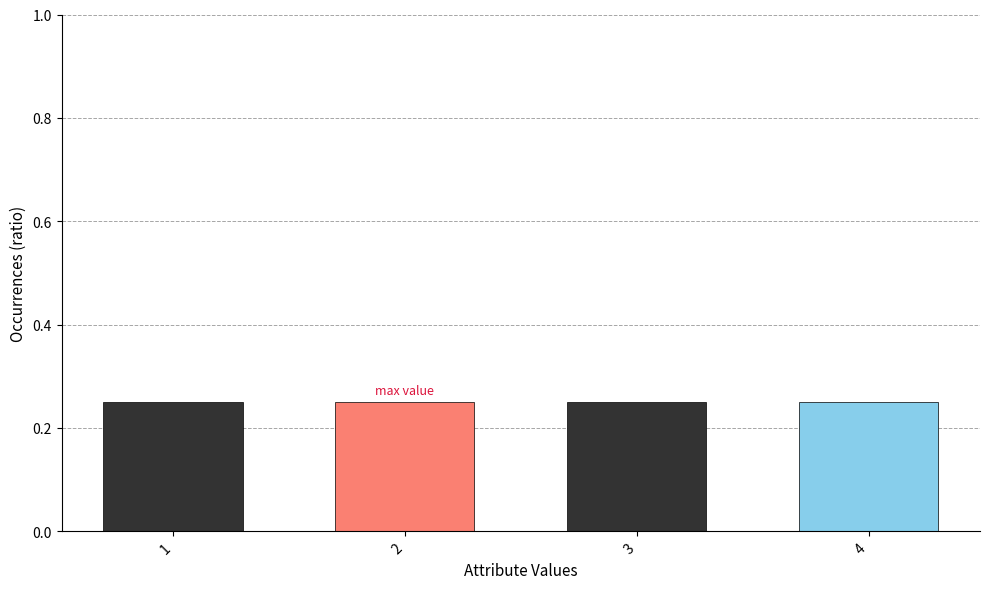

What is the sum of all values?

1.0